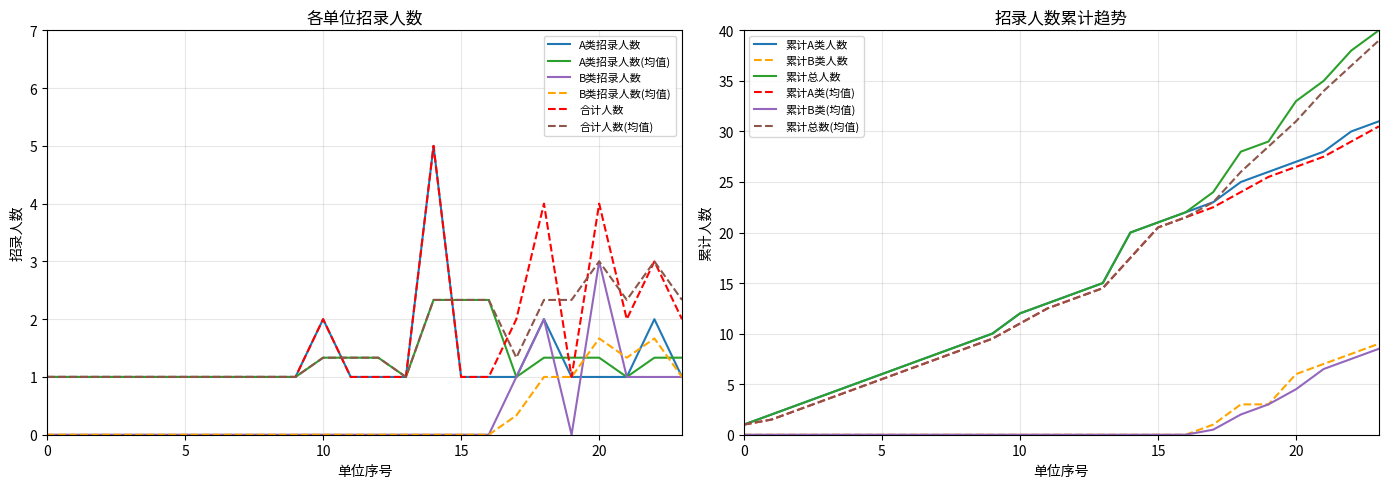

Is it true that B类招录人数(均值) equals 0.0 at 5?

True